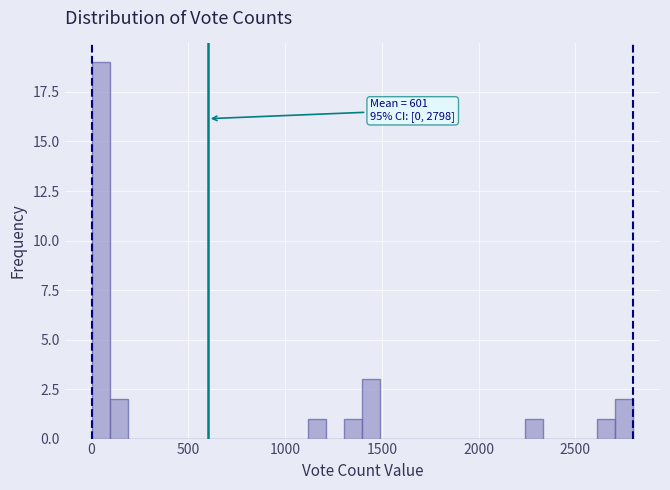

Around what value on the x-axis is the tallest bar? Give the approximate position of its centre, as read against the axis.

50